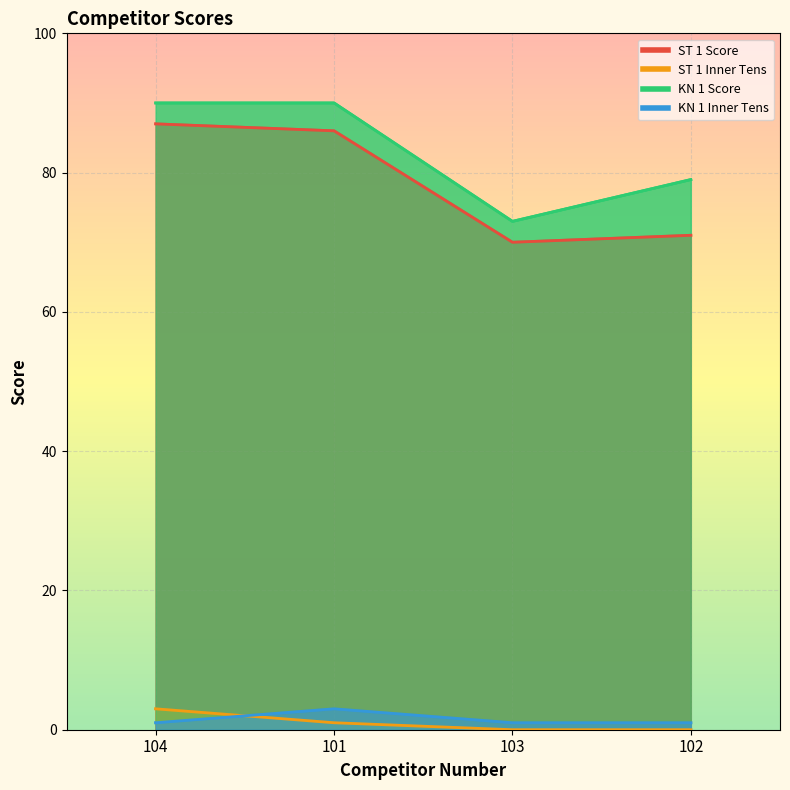

Which series has the largest range (max minus min)?

ST 1 Score